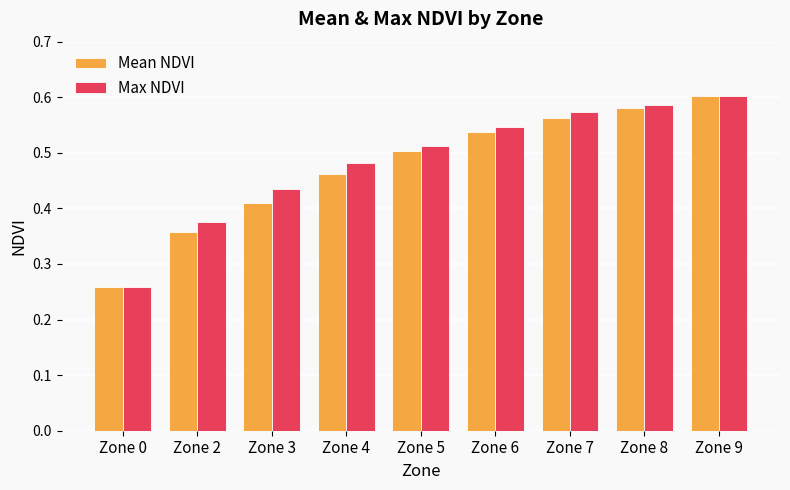

What is the sum of the Max NDVI values at Zone 9 and Zone 6?

1.1